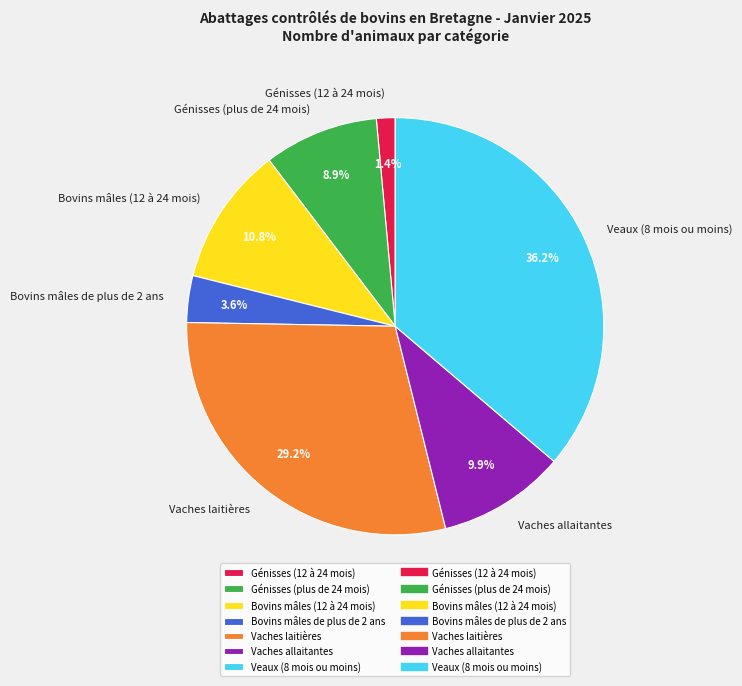

How many segments does this pie chart have?

7